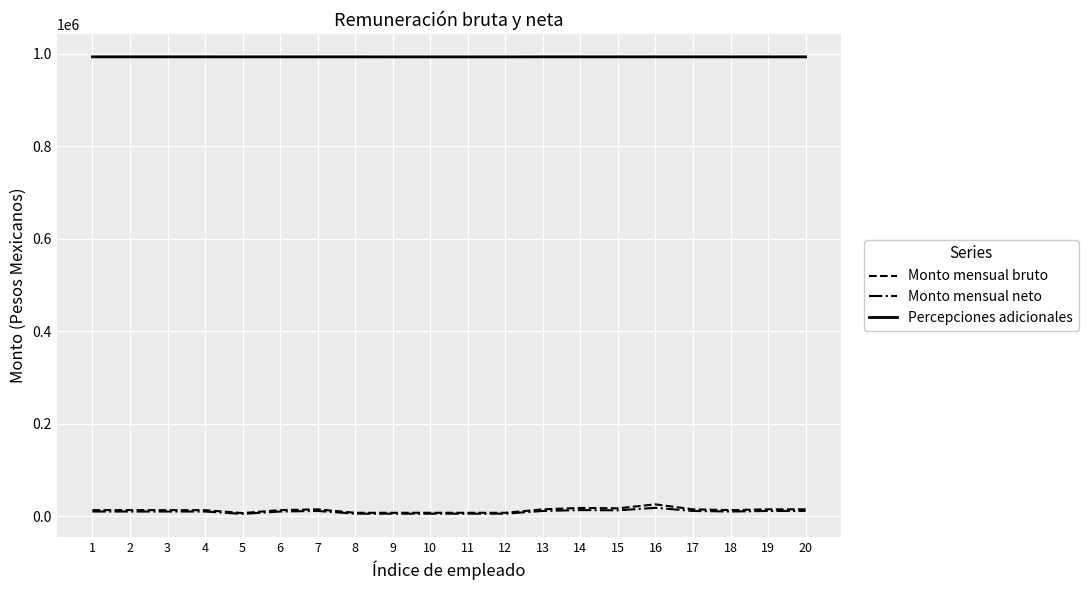

True or false: Monto mensual neto has a value of 13148 at 15.

True